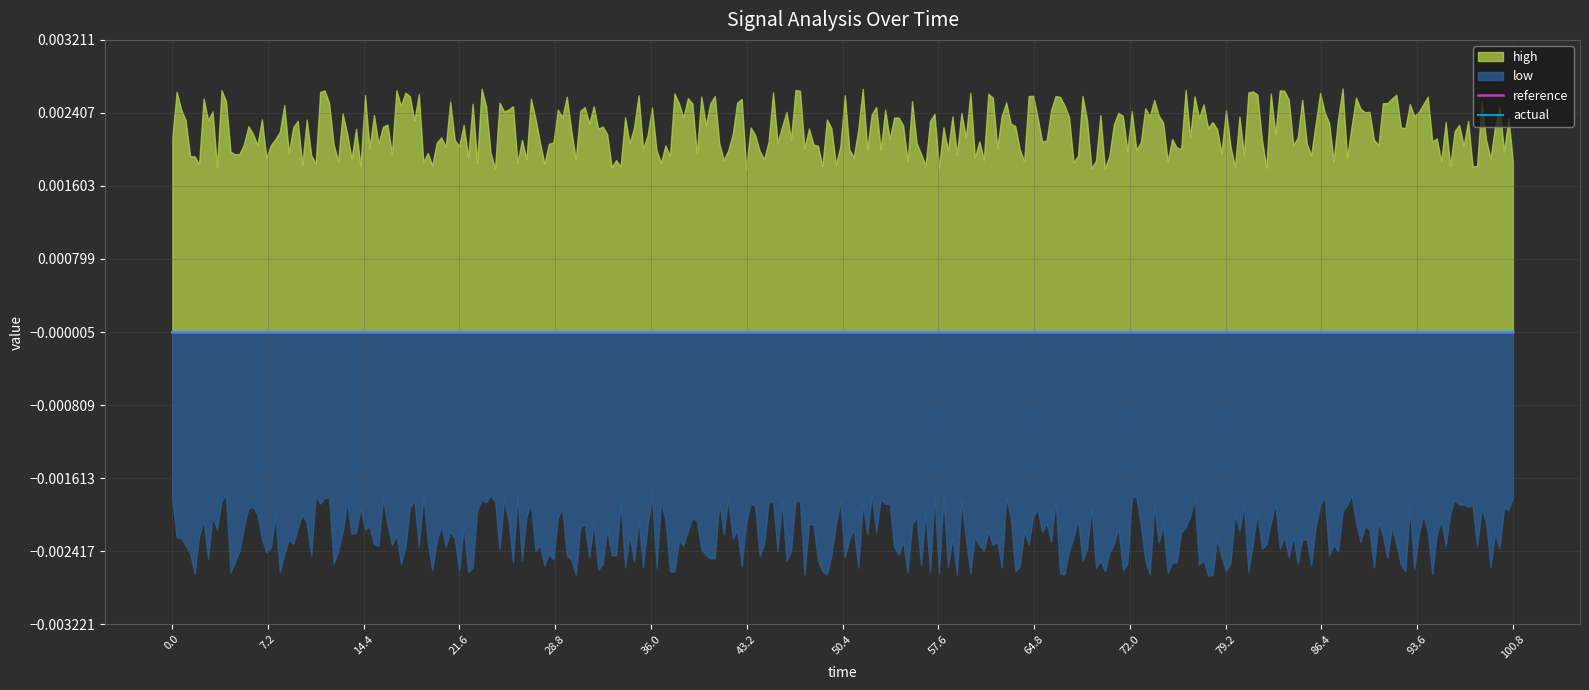

True or false: high and low cross at least once.

False